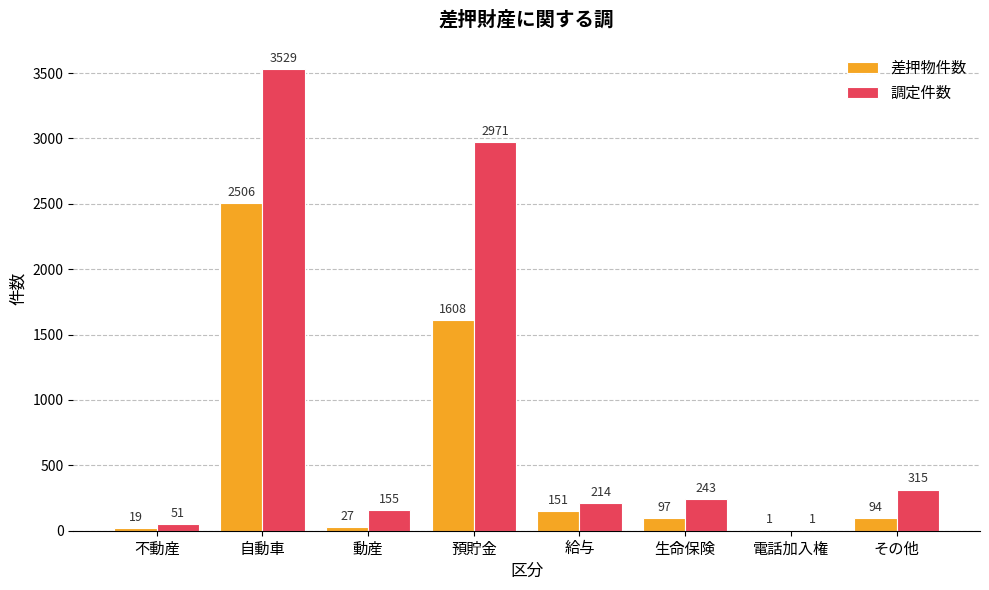

Which series changed the most between 動産 and 給与?

差押物件数